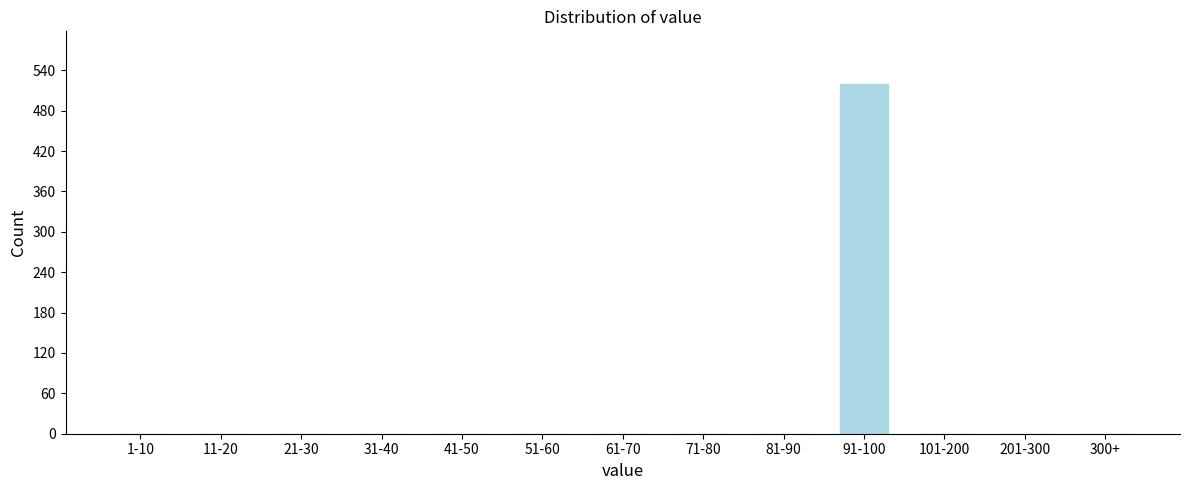

Reading right to left, extract all data points from this chart.

300+=0	201-300=0	101-200=0	91-100=520	81-90=0	71-80=0	61-70=0	51-60=0	41-50=0	31-40=0	21-30=0	11-20=0	1-10=0